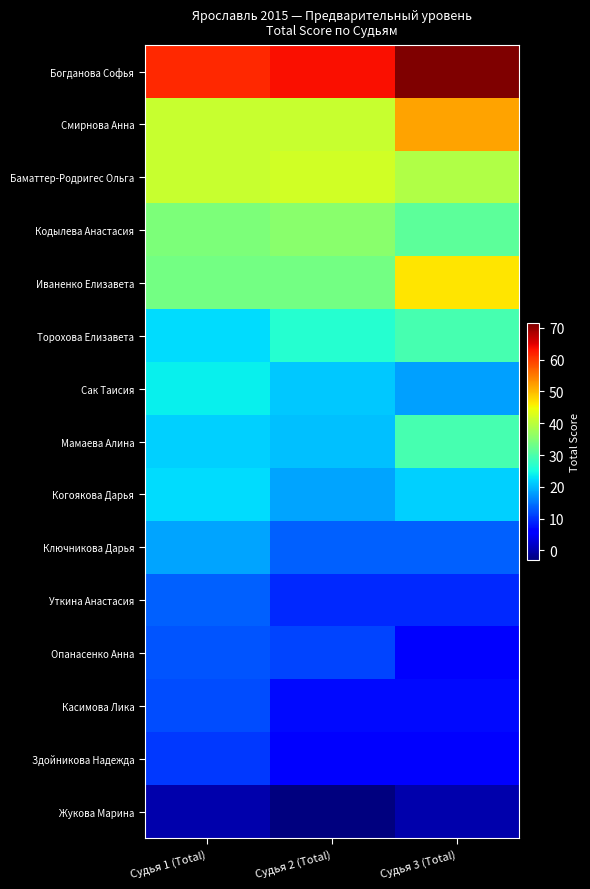

Between Судья 3 (Total) and Судья 2 (Total), which is larger?

Судья 3 (Total)